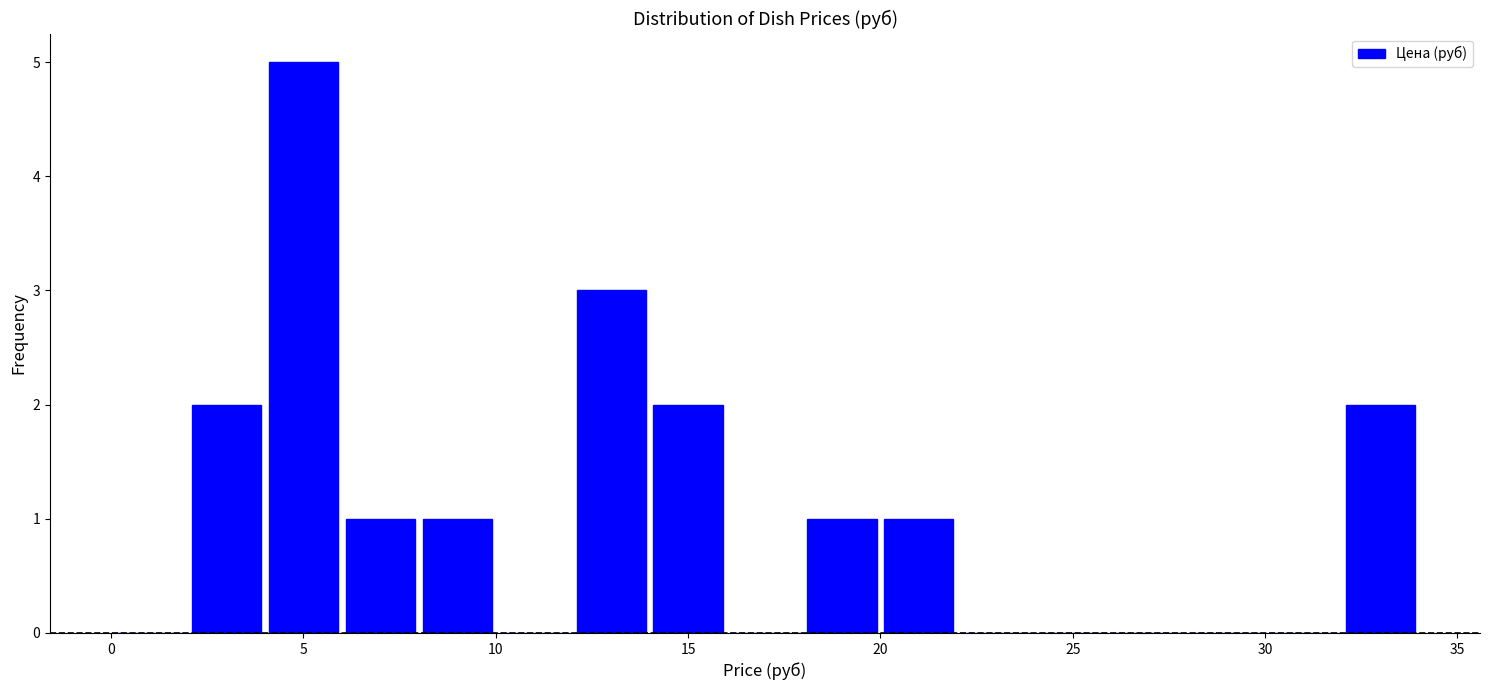

How tall is the bar that spans 8 to 10 on the x-axis? The values are not printed on the chart, so give them approximately, as read against the axis.

1